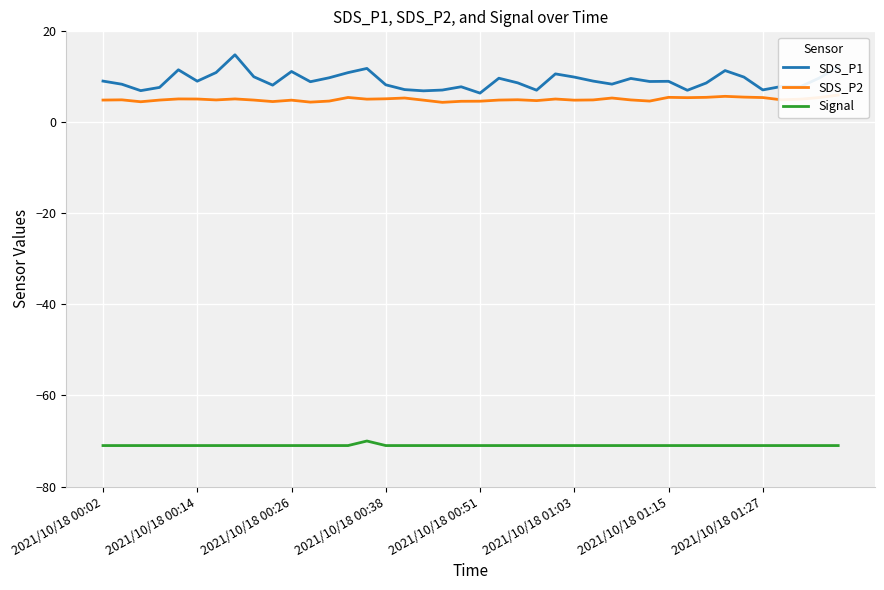

True or false: Signal and SDS_P1 cross at least once.

False